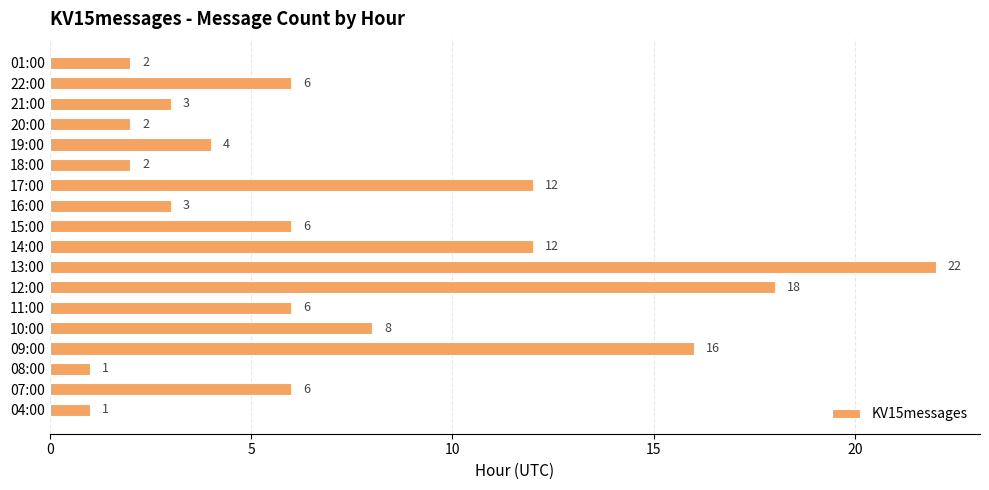

Is it true that the value at 11:00 is 6?

True